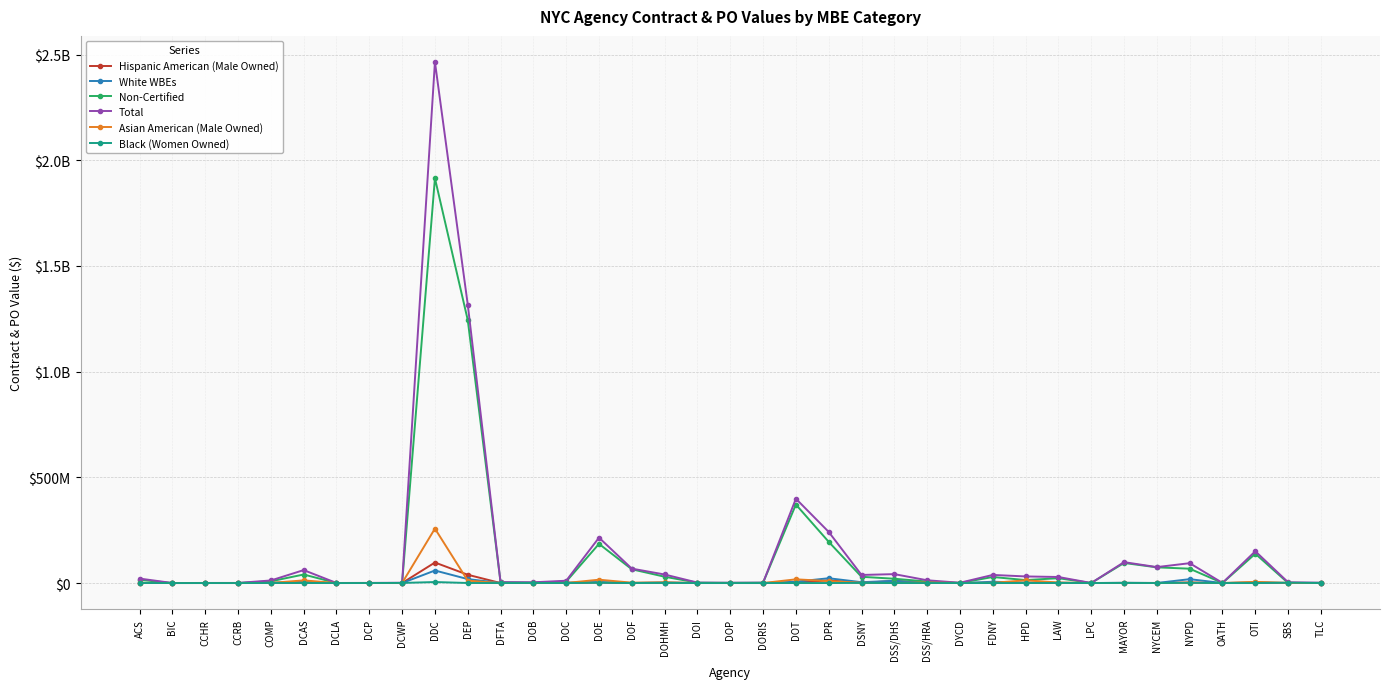

True or false: Black (Women Owned) and Total cross at least once.

False